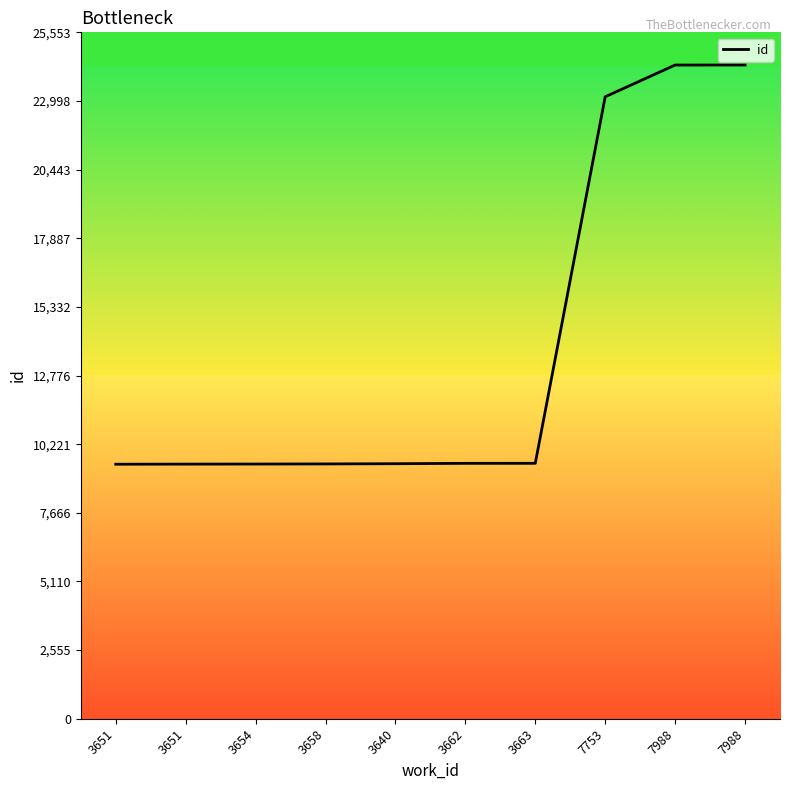

What is the difference between the values at 3651 and 3658?

11